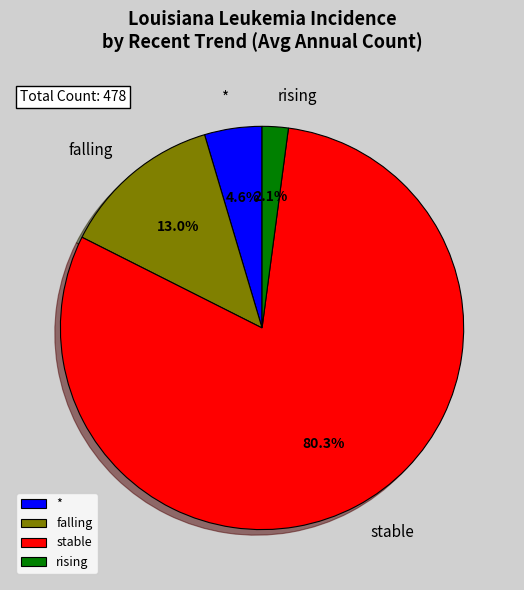

Which category has the smallest portion of the pie?

rising